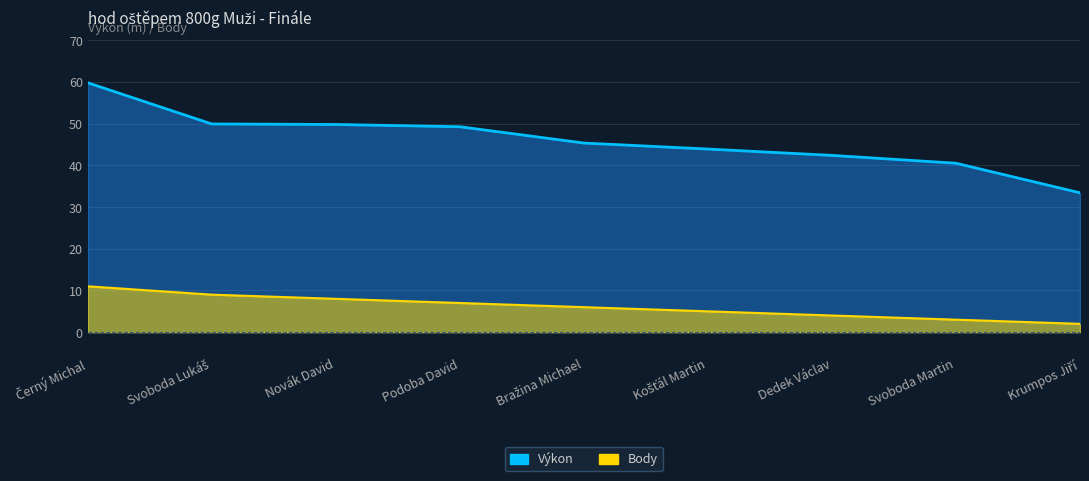

What is the approximate value of Body at Dedek Václav?

4.0